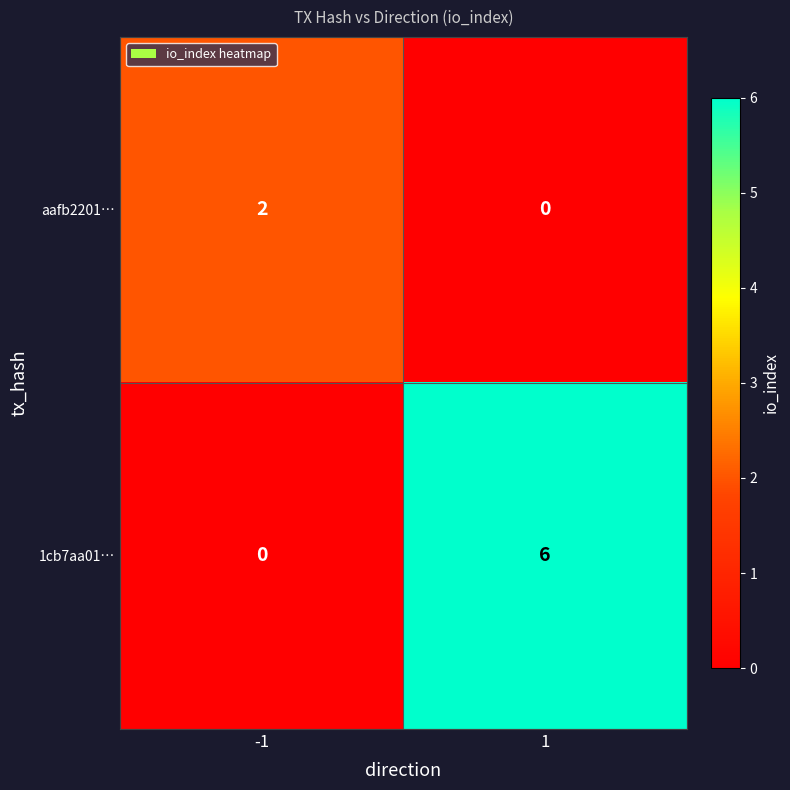

The 1cb7aa01… series shows 0 at -1. True or false?

True